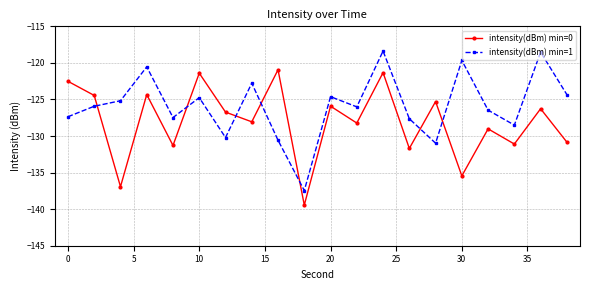

How many lines are shown in the chart?

2